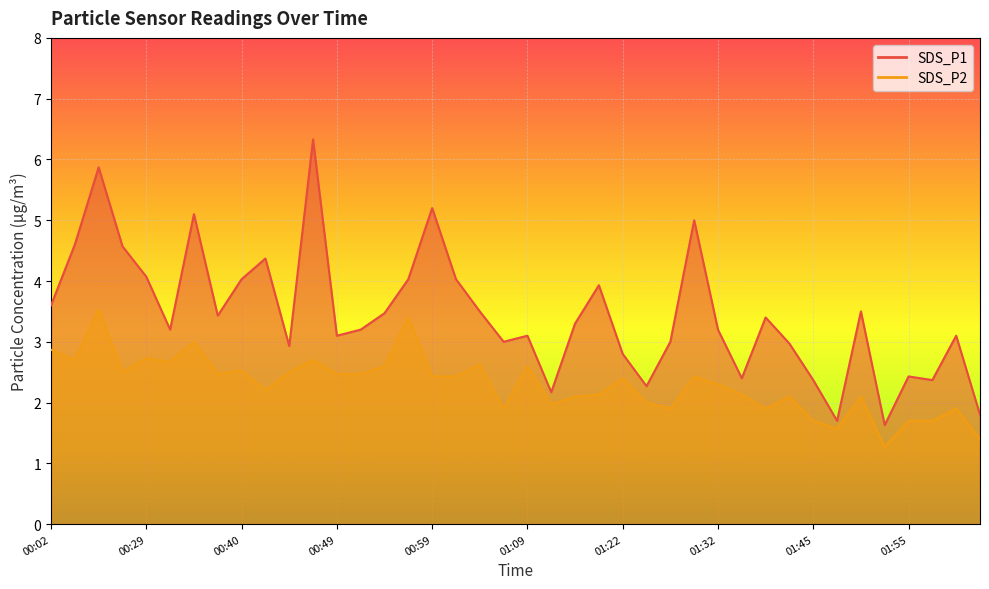

The value of SDS_P1 at 01:40 is 3.4. True or false?

True